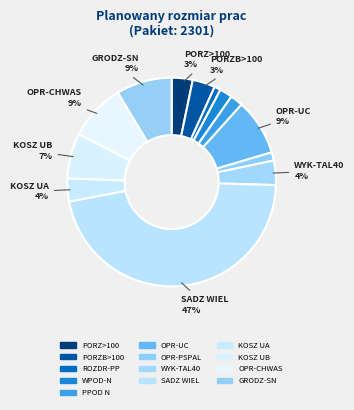

Rank the categories by value from highest to lowest.

SADZ WIEL, OPR-CHWAS, OPR-UC, GRODZ-SN, KOSZ UB, WYK-TAL40, KOSZ UA, PORZB>100, PORZ>100, WPOD-N, PPOD N, OPR-PSPAL, ROZDR-PP